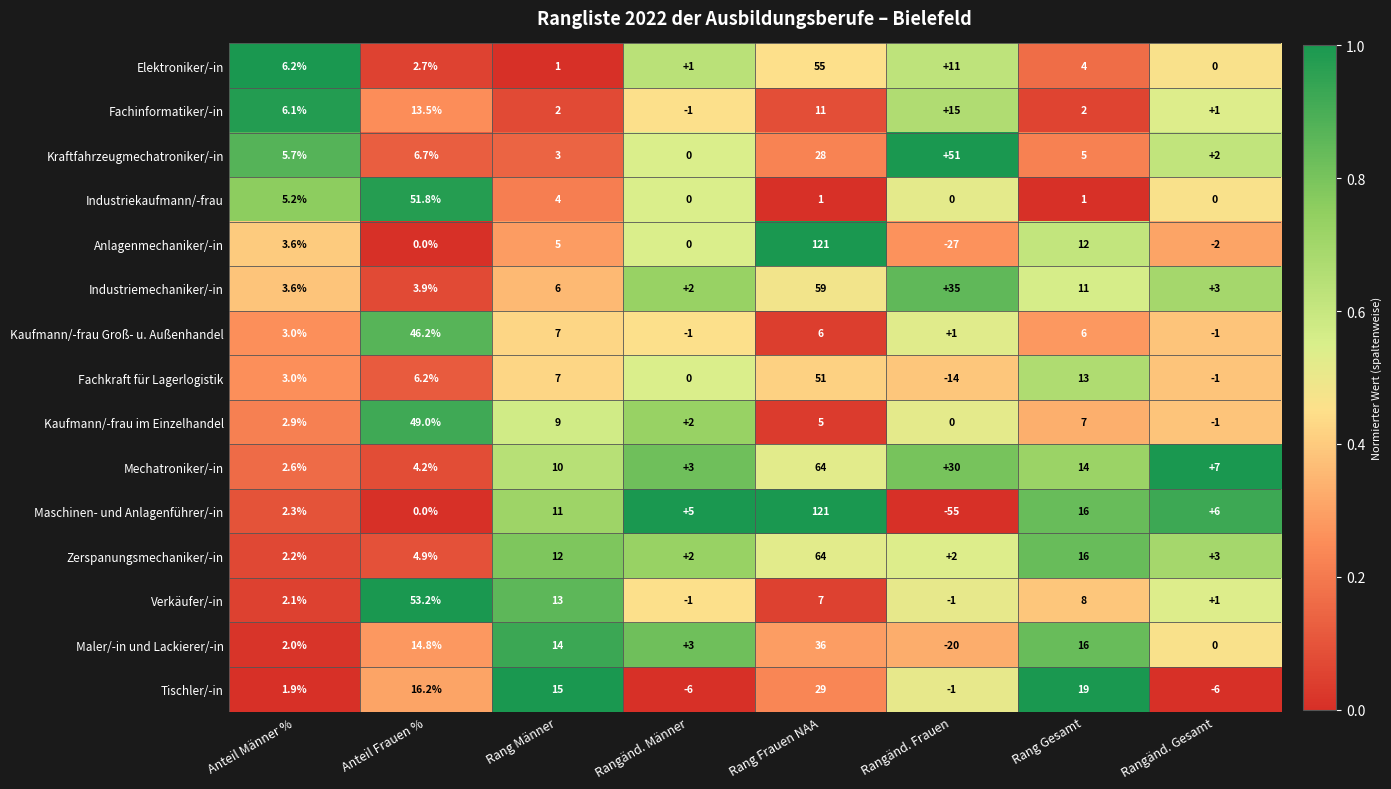

At how many categories does at least one series exceed 27?

3